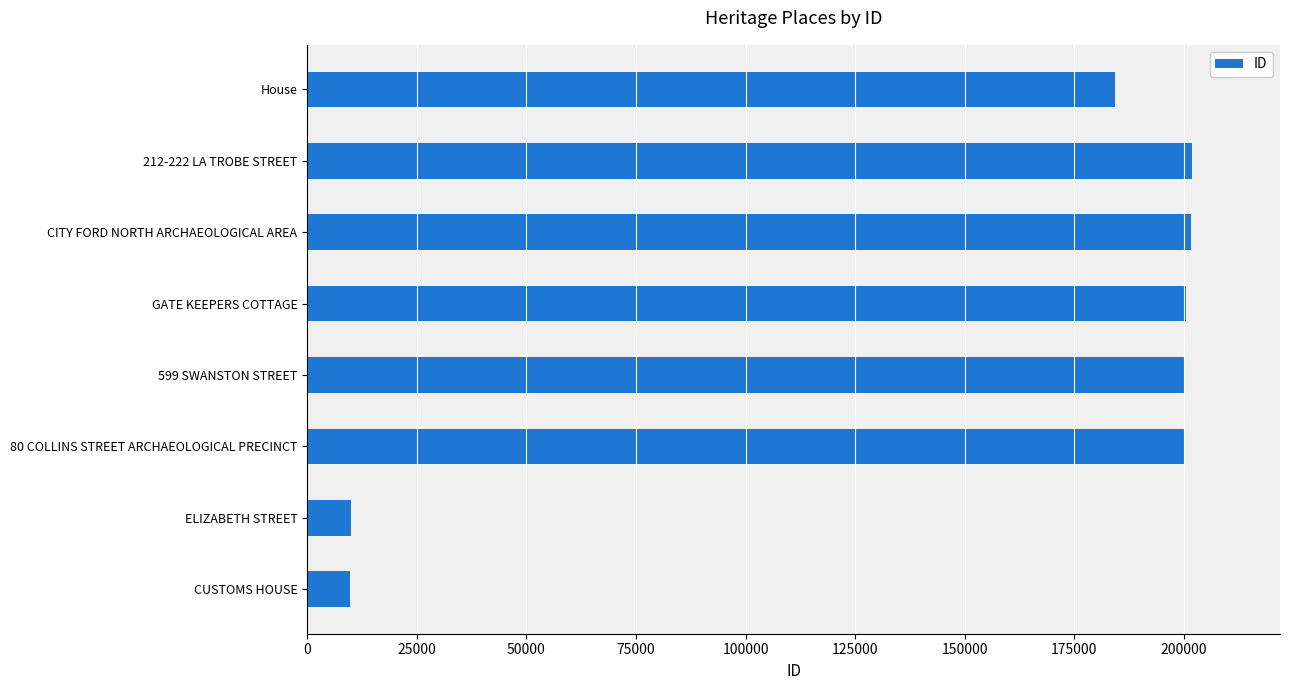

The chart shows a value of 59503 at House. True or false?

False